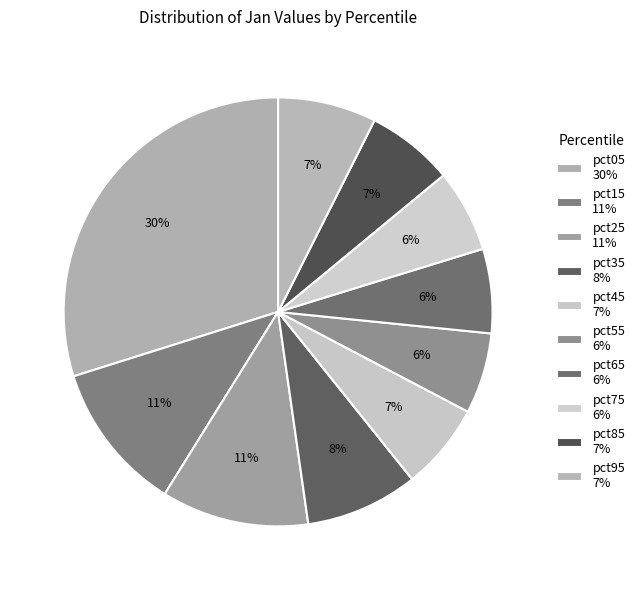

Which slice is the largest?

pct05